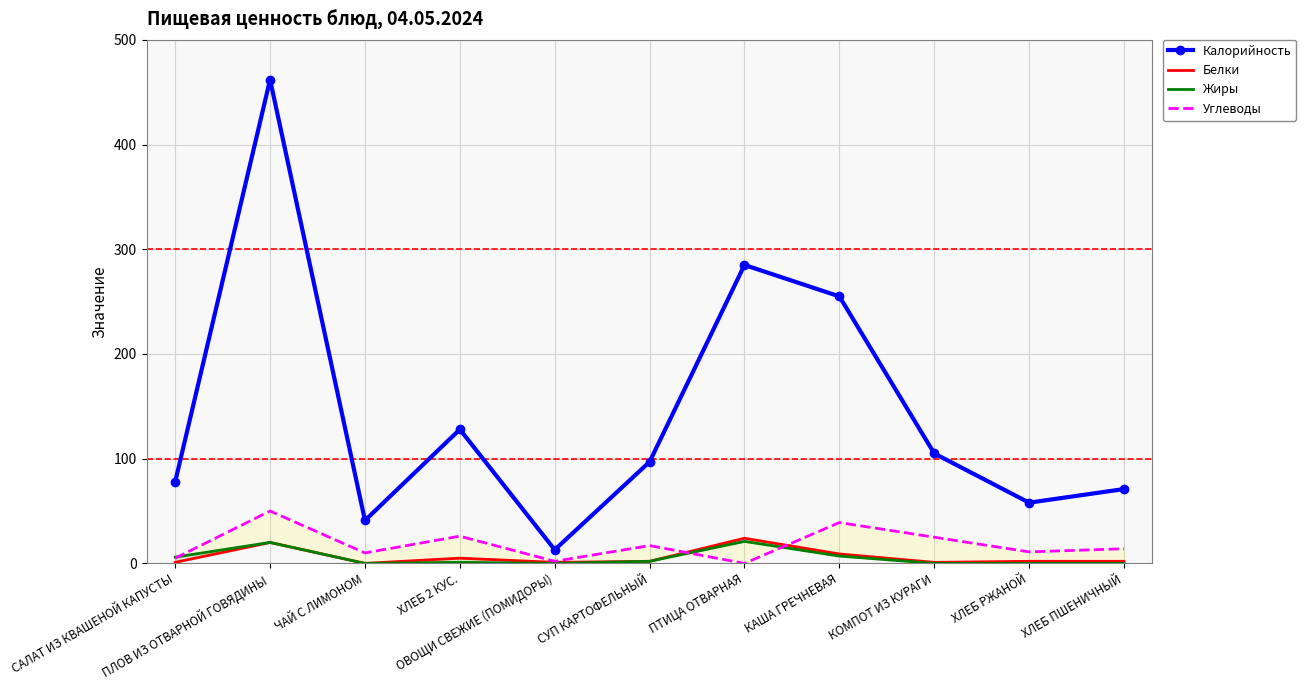

Which category has the highest value across all series?

ПЛОВ ИЗ ОТВАРНОЙ ГОВЯДИНЫ